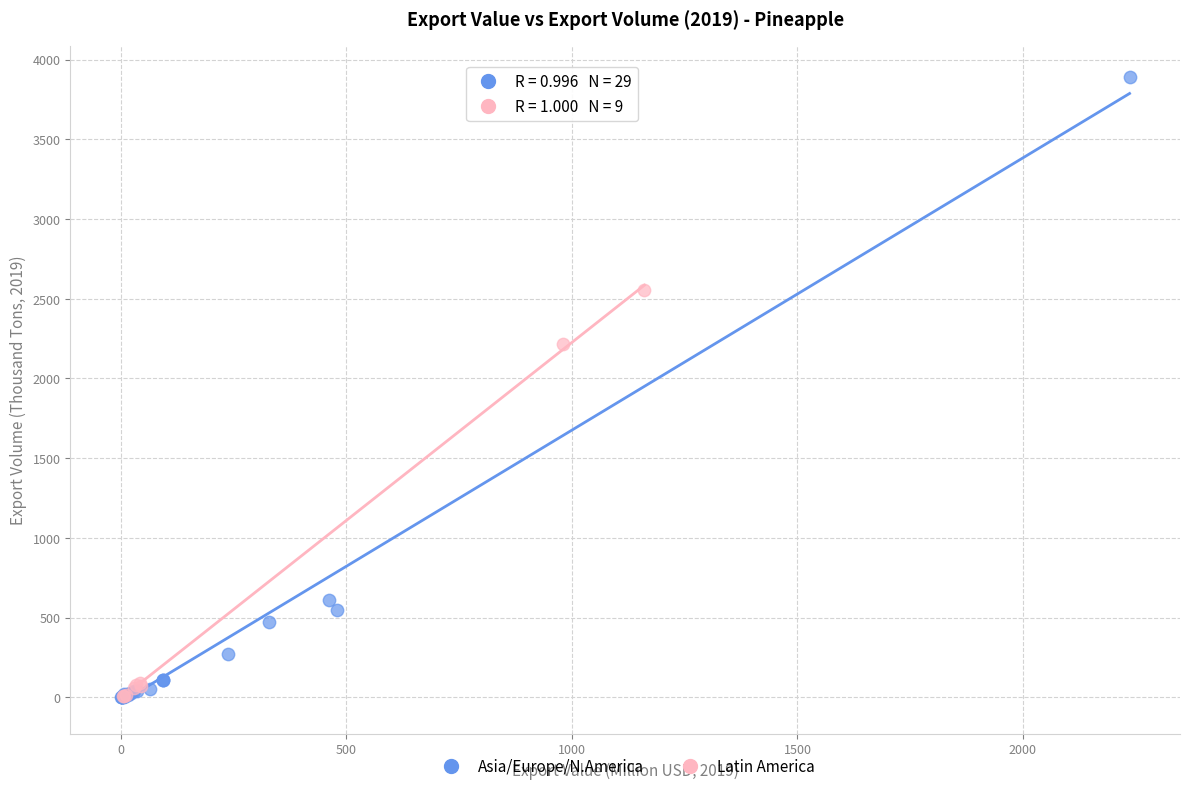

Which series reaches the maximum Y coordinate?

Asia/Europe/N.America